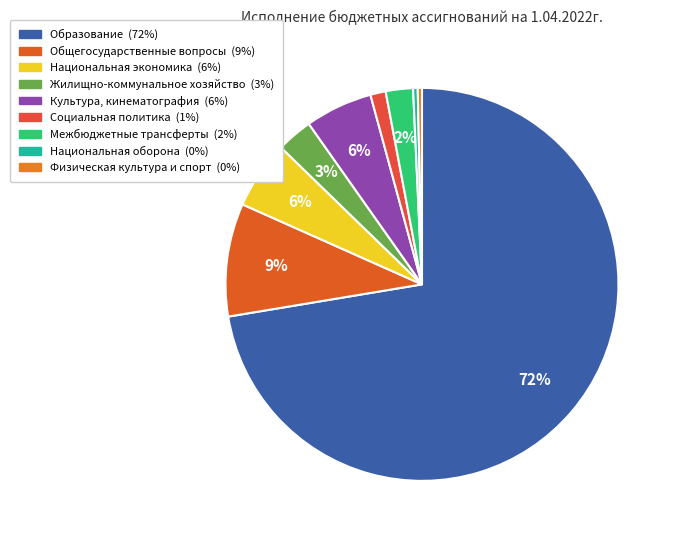

To the nearest percent, what is the average slice percentage?

11%